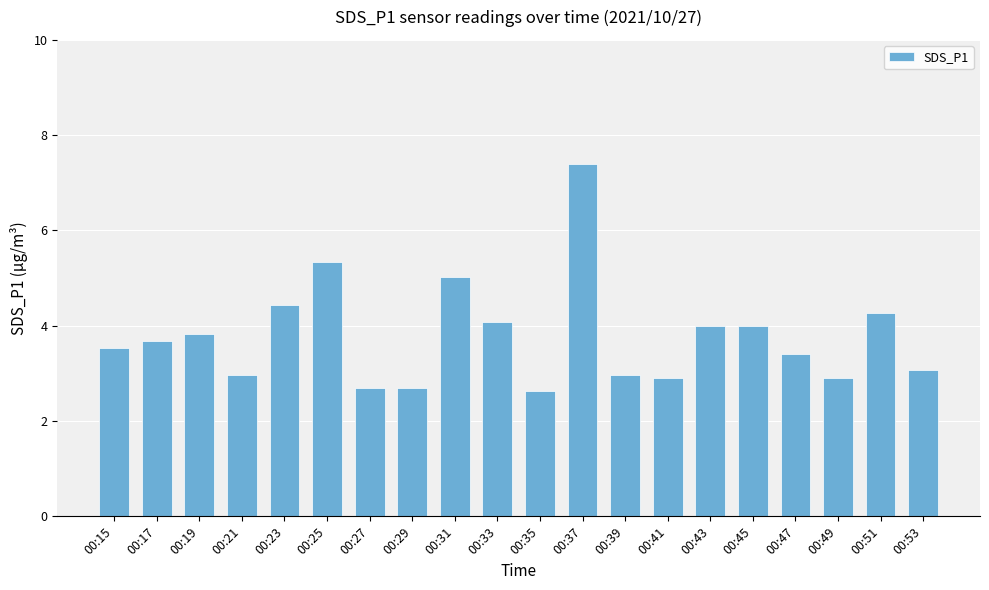

What is the greatest value displayed?

7.4